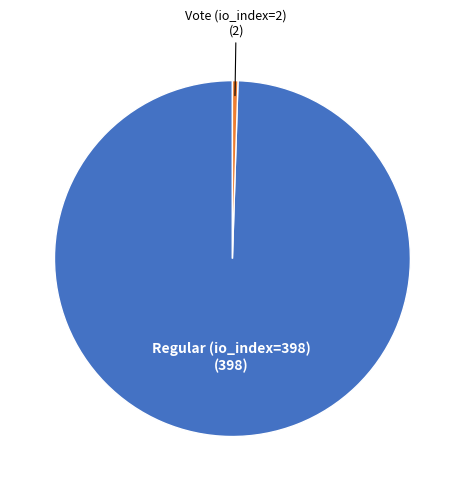

Does any single category account for the majority?

Yes